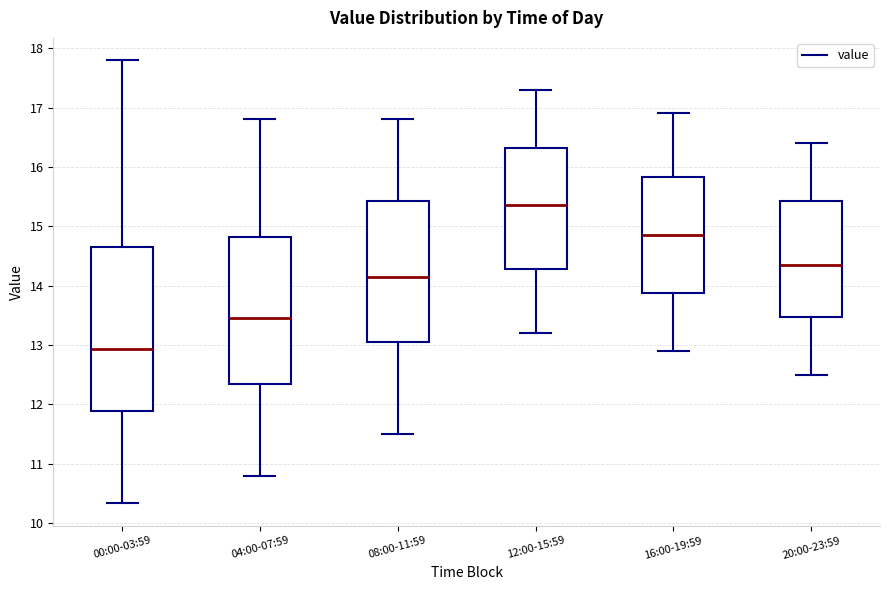

Reading left to right, transcribe this box plot: for each box, give where its median line is, the range the box spans, and where its two whiskers end, as read against the y-axis. The values are not printed on the chart, so give them approximately, as read against the axis.

00:00-03:59: median 12.9, box 11.9 to 14.7, whiskers 10.3 to 17.8
04:00-07:59: median 13.5, box 12.4 to 14.8, whiskers 10.8 to 16.8
08:00-11:59: median 14.2, box 13.1 to 15.4, whiskers 11.5 to 16.8
12:00-15:59: median 15.4, box 14.3 to 16.3, whiskers 13.2 to 17.3
16:00-19:59: median 14.9, box 13.9 to 15.8, whiskers 12.9 to 16.9
20:00-23:59: median 14.4, box 13.5 to 15.4, whiskers 12.5 to 16.4